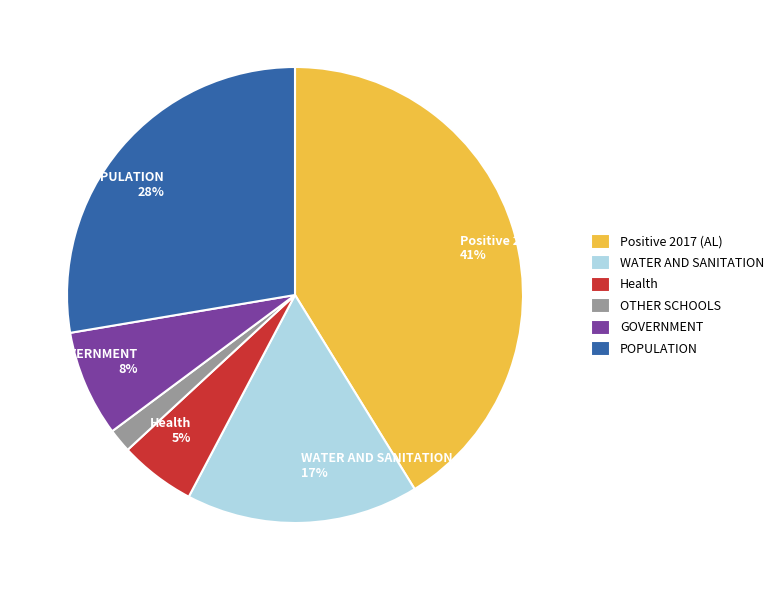

How many segments does this pie chart have?

6